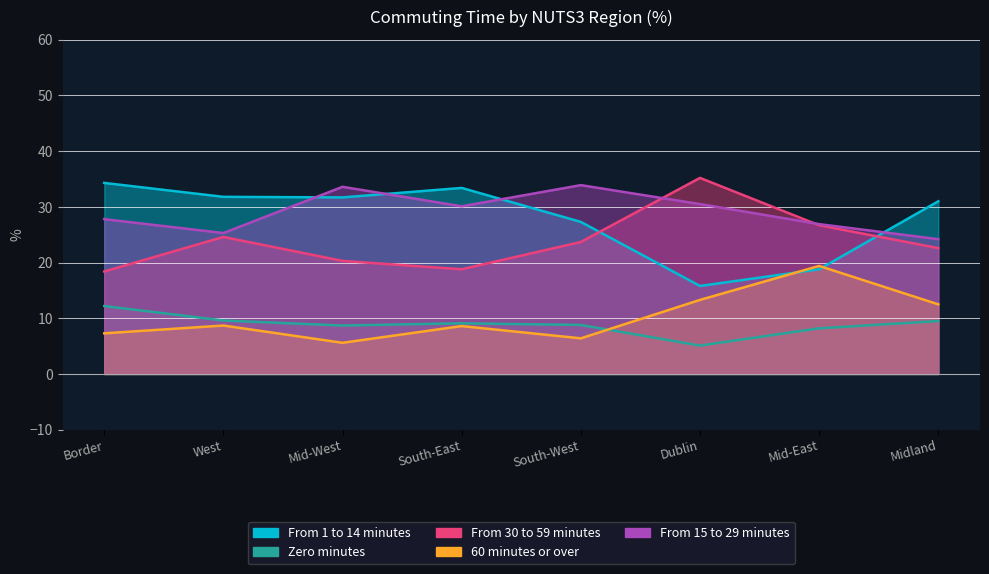

In From 1 to 14 minutes, how many points are higher than both neighbors (excluding endpoints)?

1